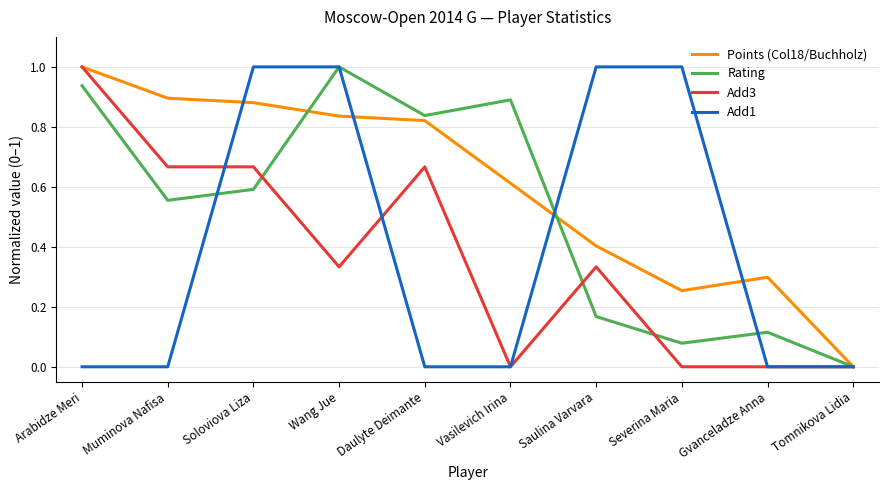

Rank the categories by Rating value from highest to lowest.

Wang Jue, Arabidze Meri, Vasilevich Irina, Daulyte Deimante, Soloviova Liza, Muminova Nafisa, Saulina Varvara, Gvanceladze Anna, Severina Maria, Tomnikova Lidia